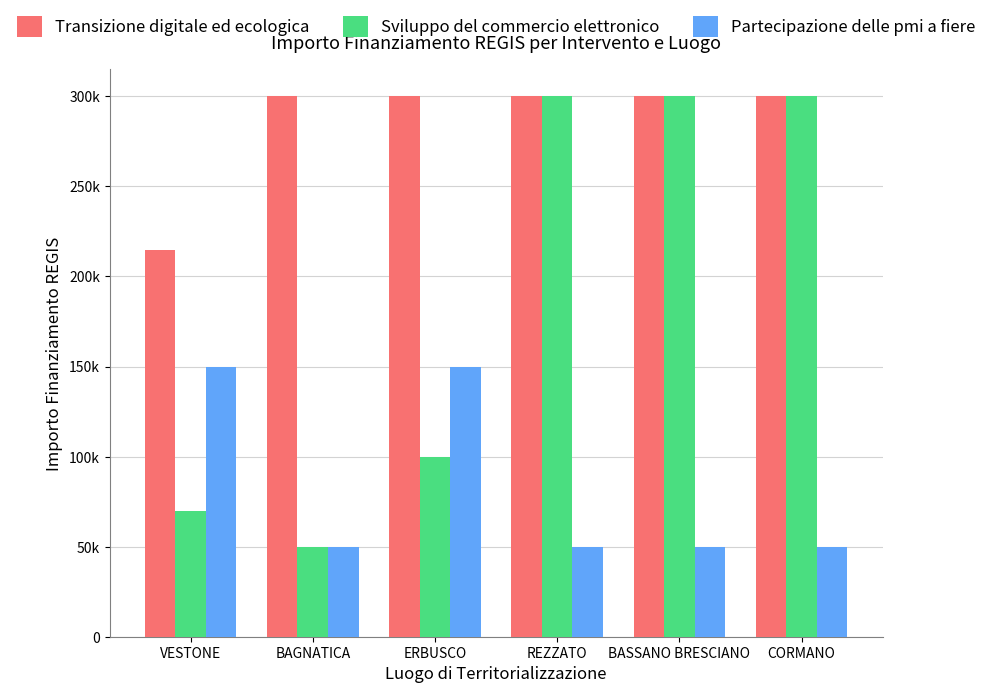

What is the label of the 3rd bar from the left?

ERBUSCO